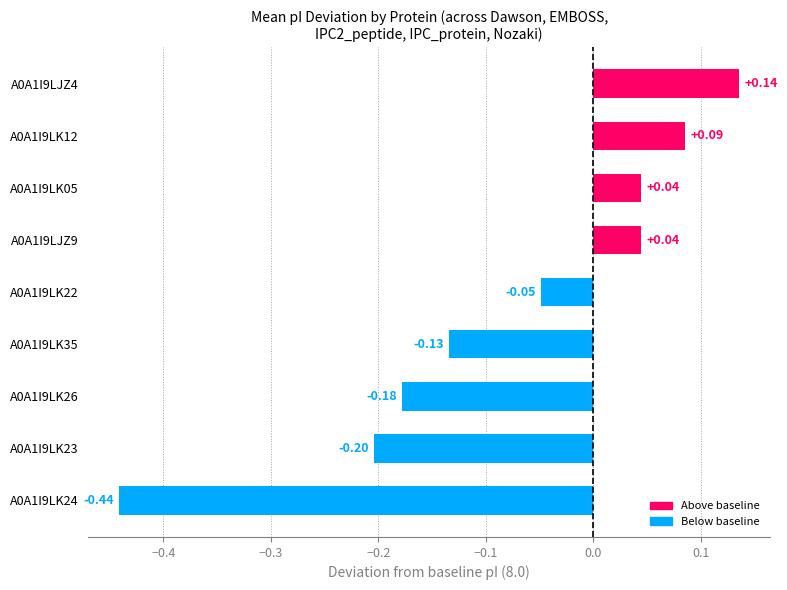

Are the bars horizontal?

Yes